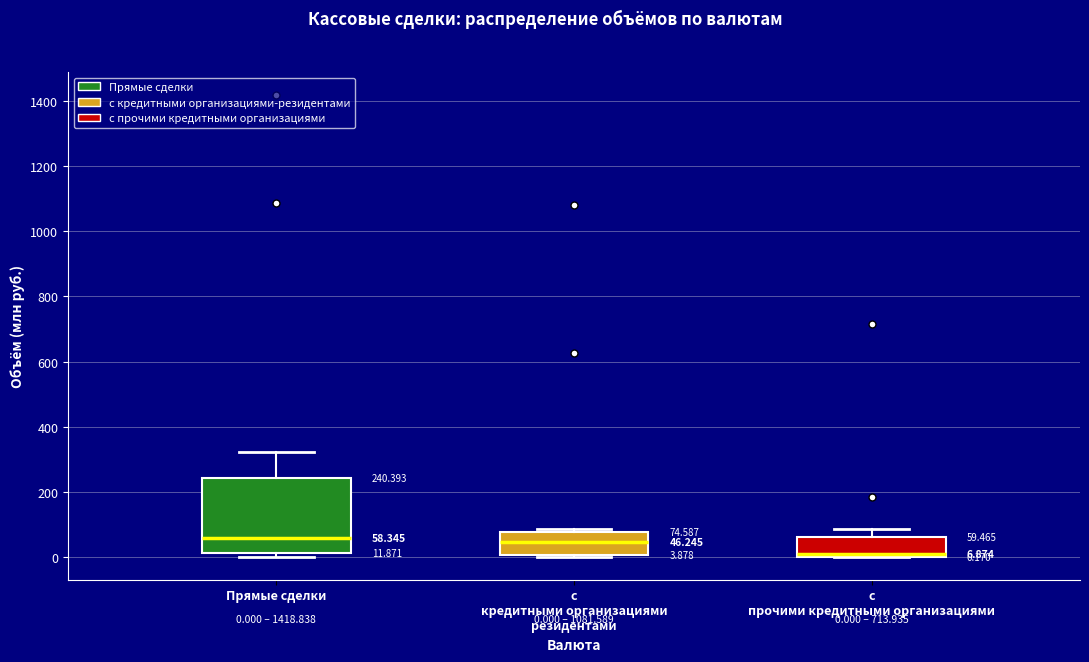

Comparing the boxes themselves (not the whiskers), which one is the tallest?

Прямые сделки